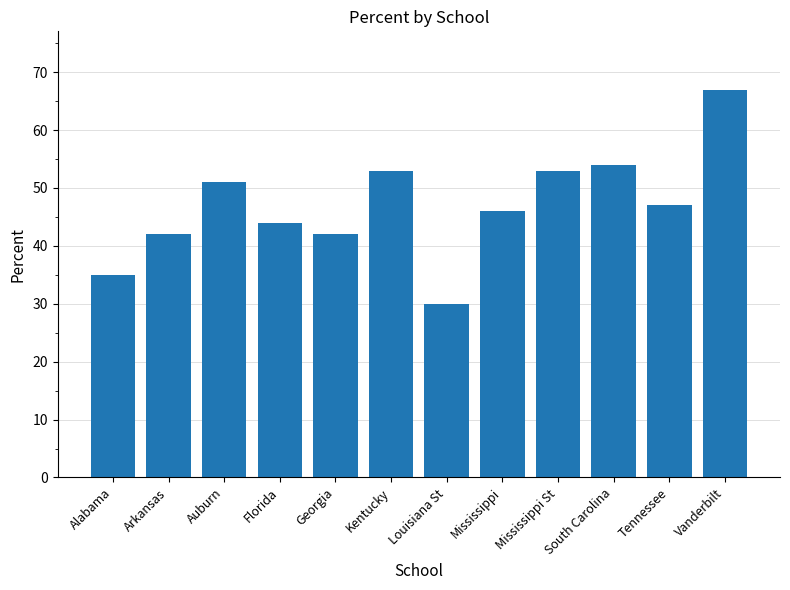

True or false: the data shows 51 at Auburn.

True